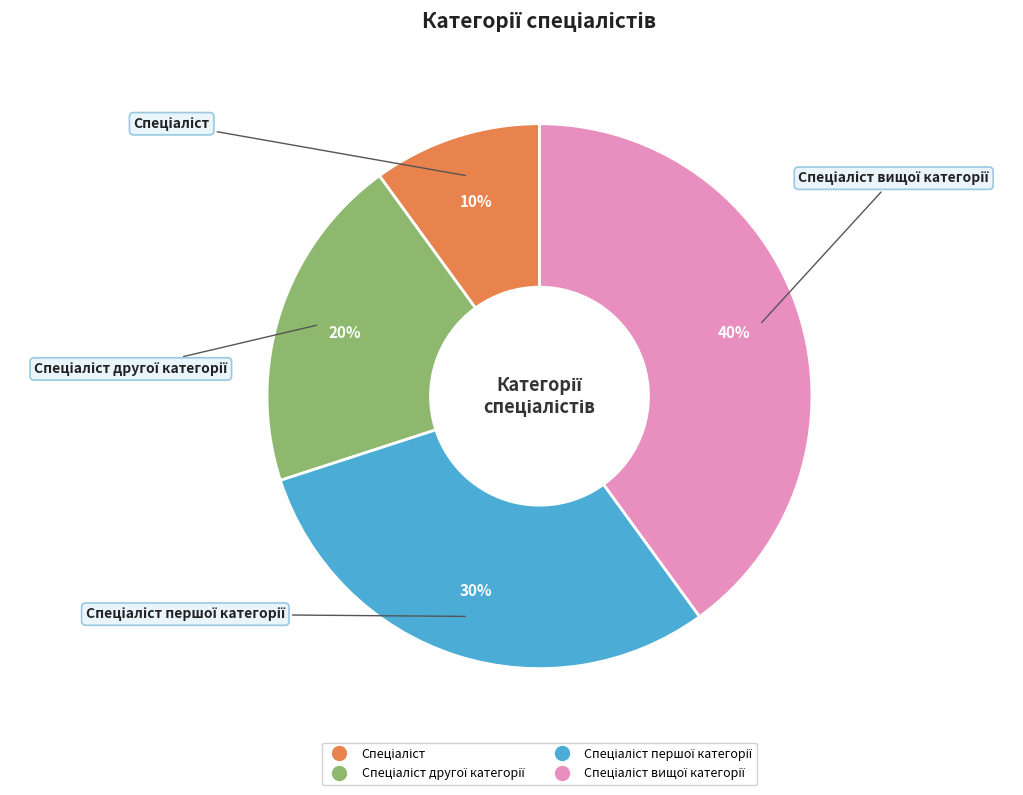

Is there a majority slice in this chart?

No